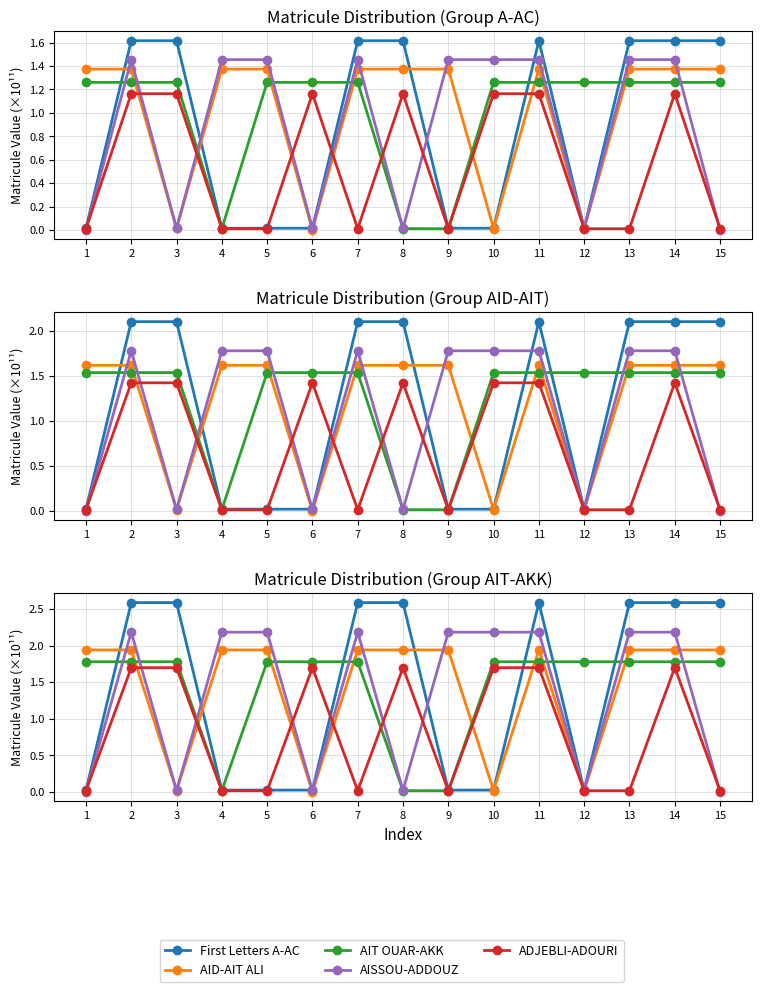

Between 9 and 10, which series saw the biggest shift?

AID-AIT ALI